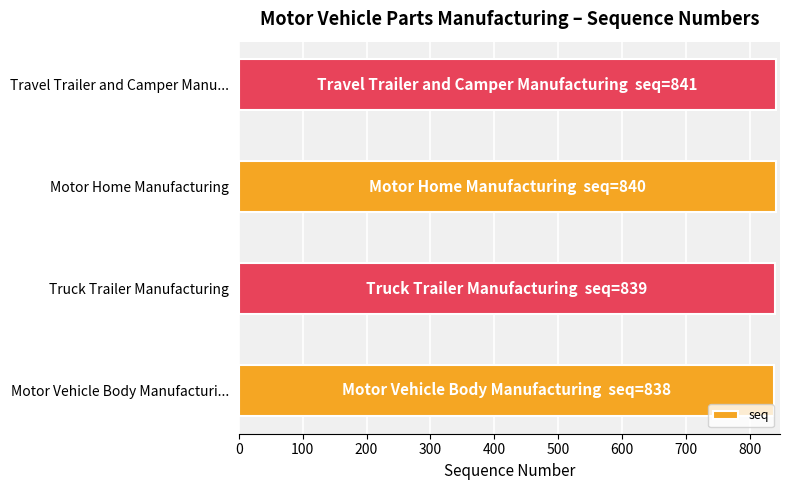

What is the maximum value shown in the chart?

841